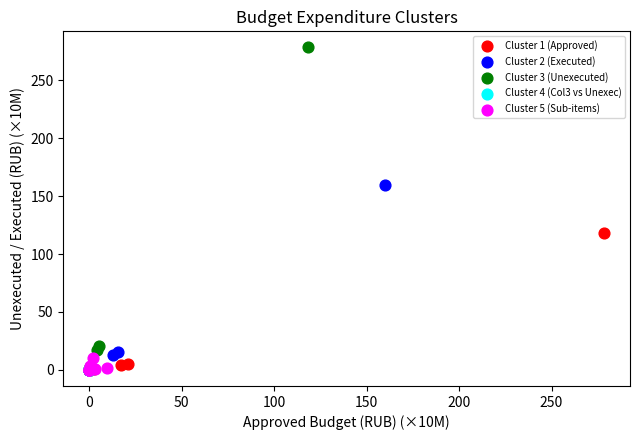

Which series reaches the maximum Y coordinate?

Cluster 3 (Unexecuted)